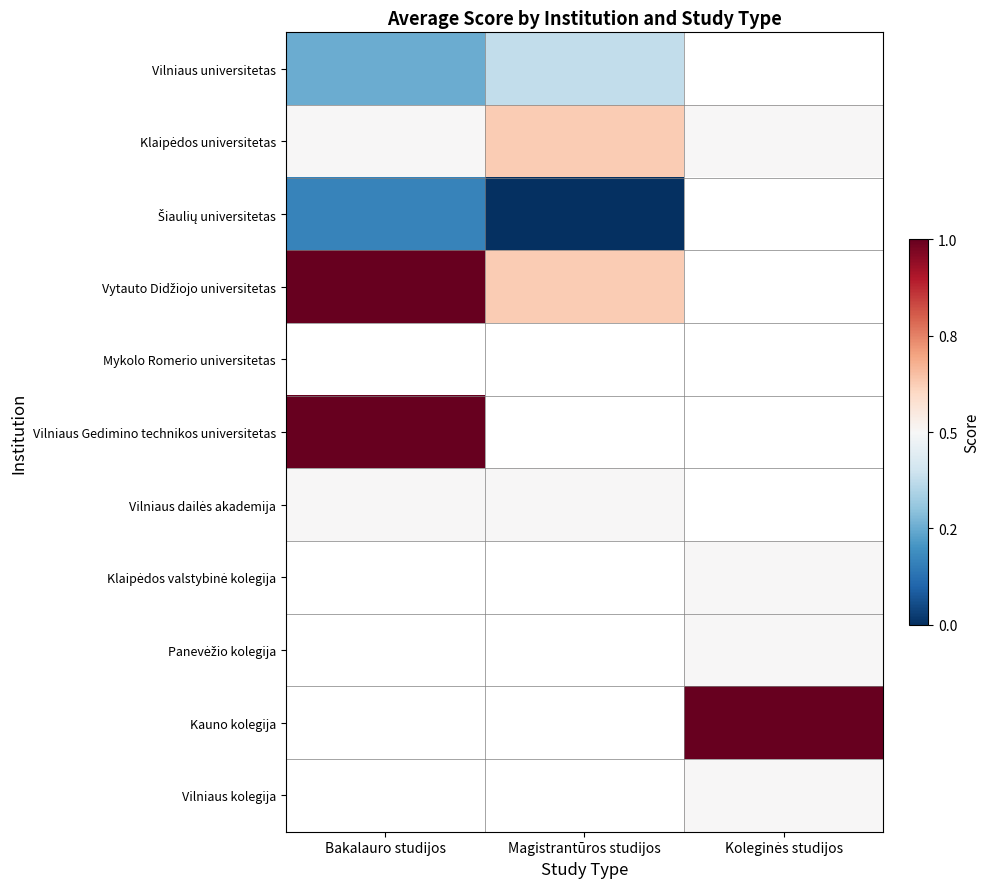

What is the greatest value displayed?

4.0